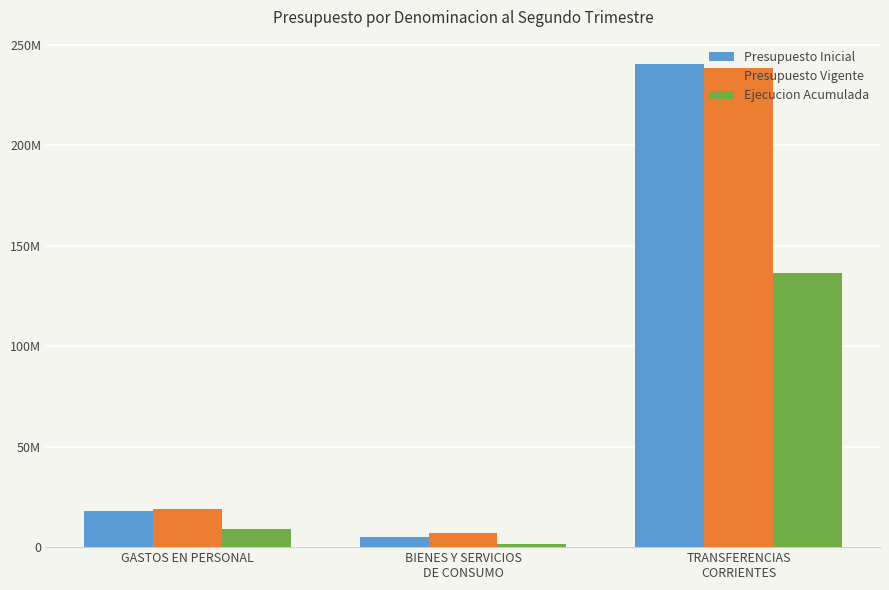

What are all the series names shown in the legend?

Presupuesto Inicial, Presupuesto Vigente, Ejecucion Acumulada